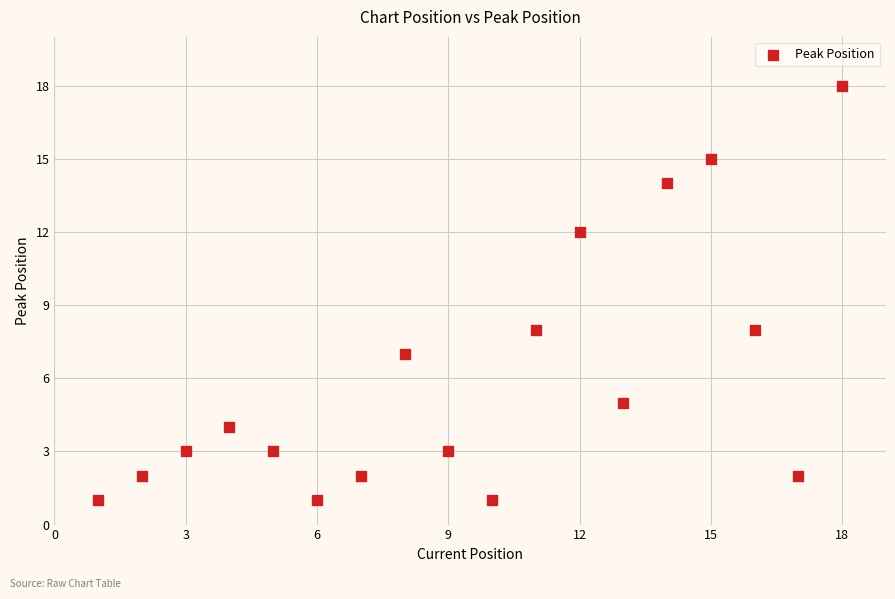

What is the range of Y values (max minus min)?

17